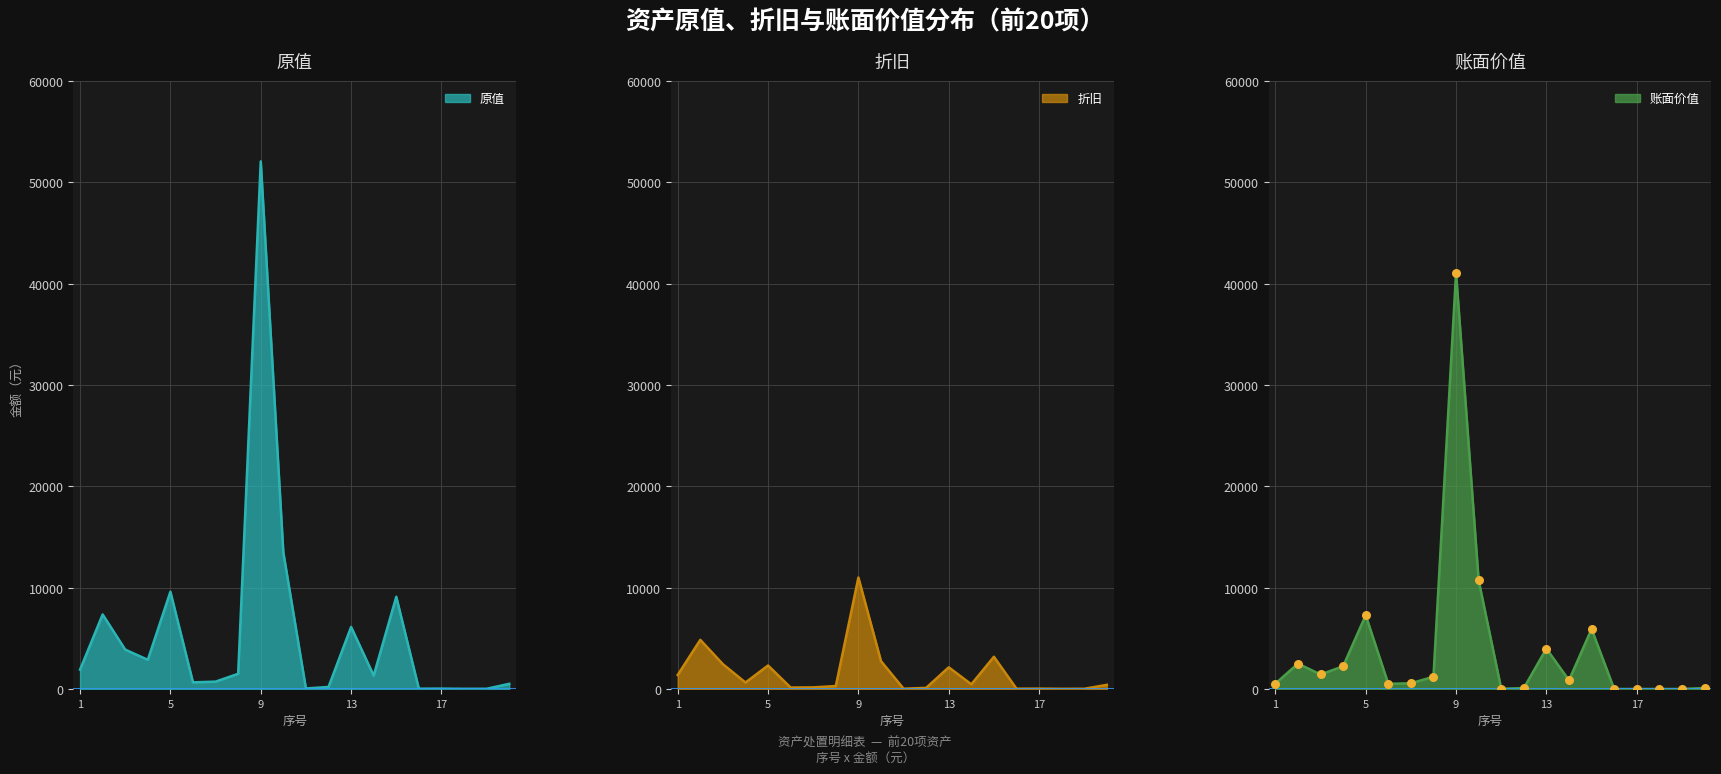

What are all the series names shown in the legend?

原值, 折旧, 账面价值